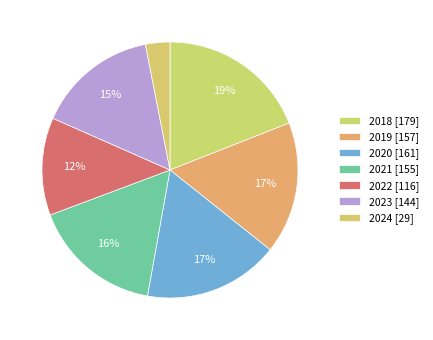

Is the sum of 2018 and 2021 greater than half?

No